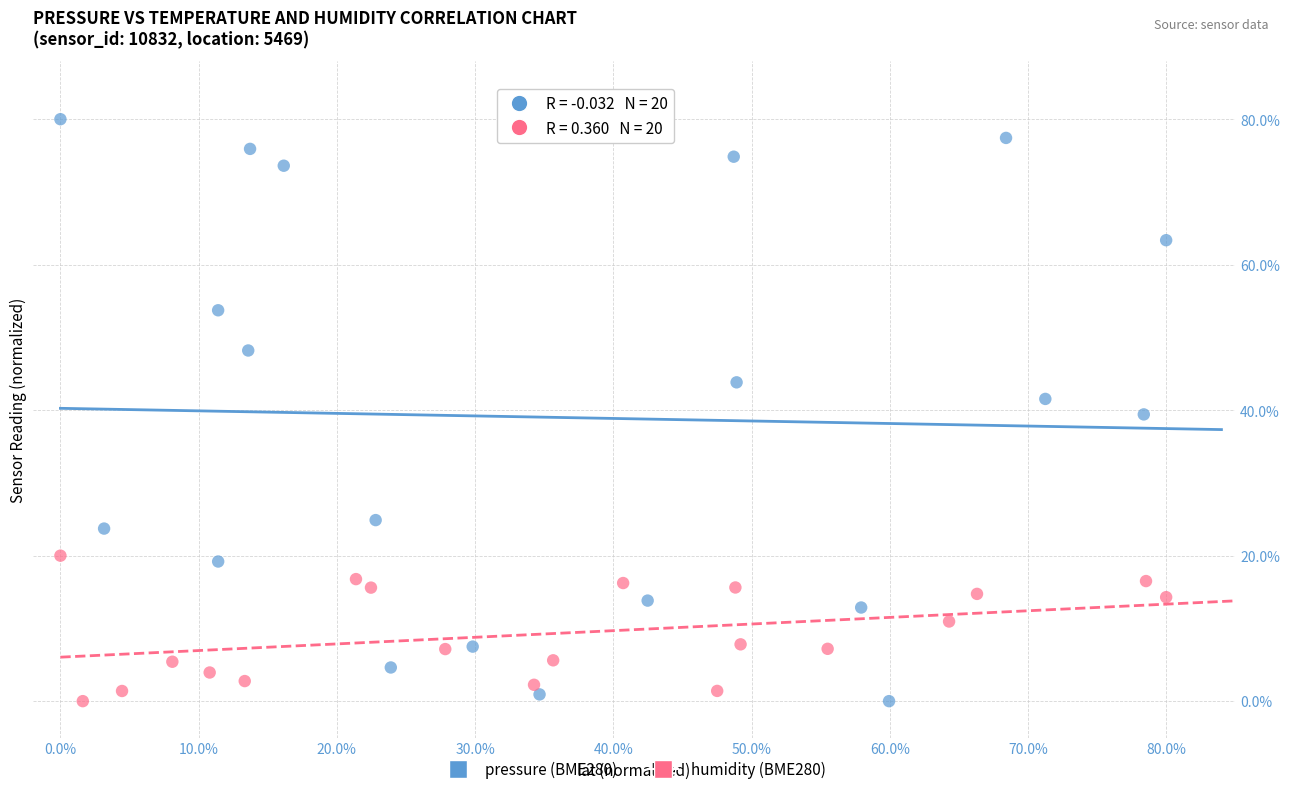

What are all the series names shown in the legend?

pressure (BME280), humidity (BME280)